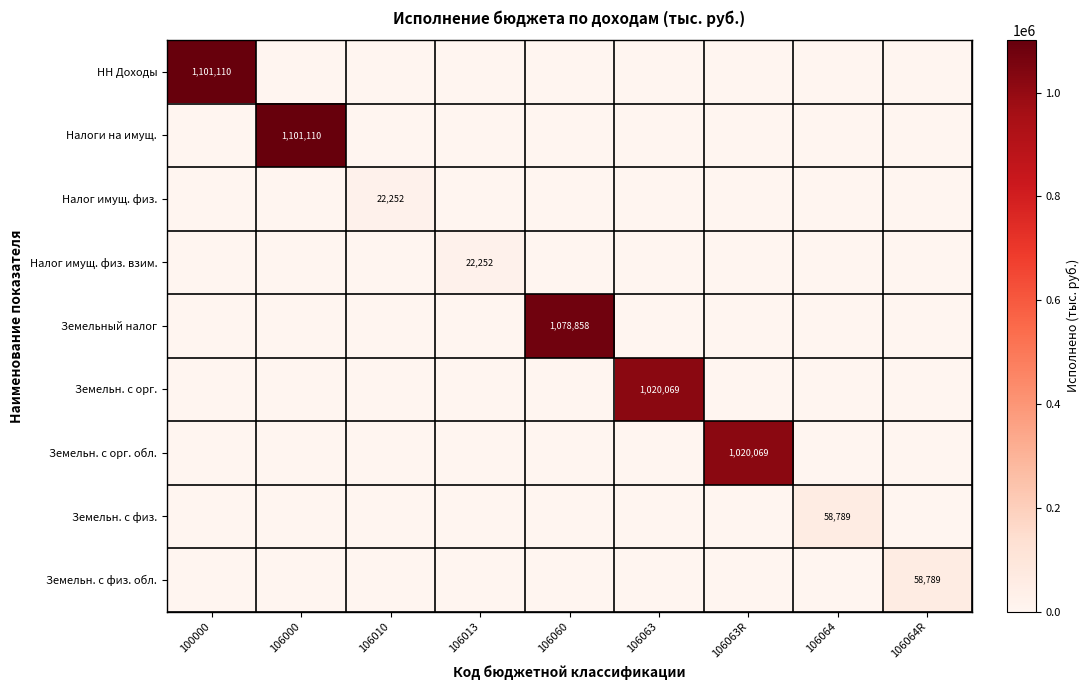

At which category does the chart reach its minimum across all series?

106000